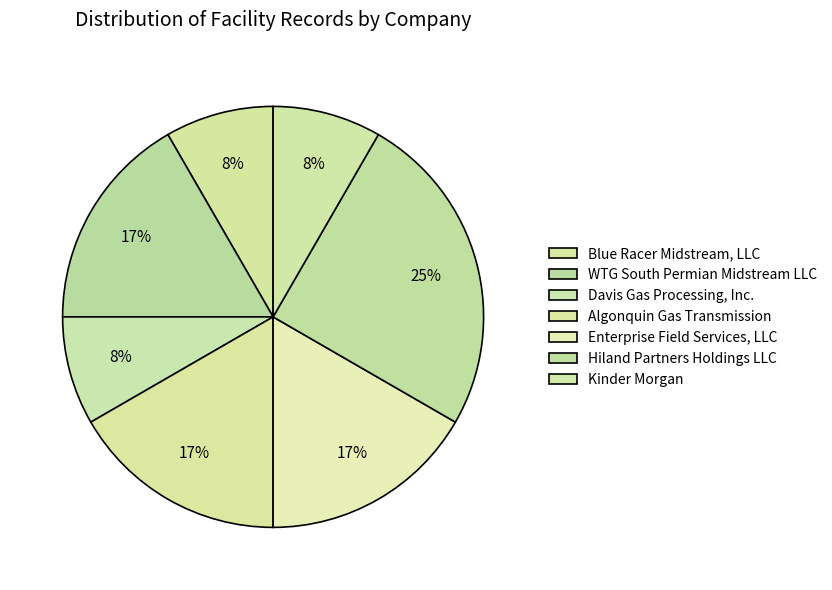

How many slices are in this pie chart?

7